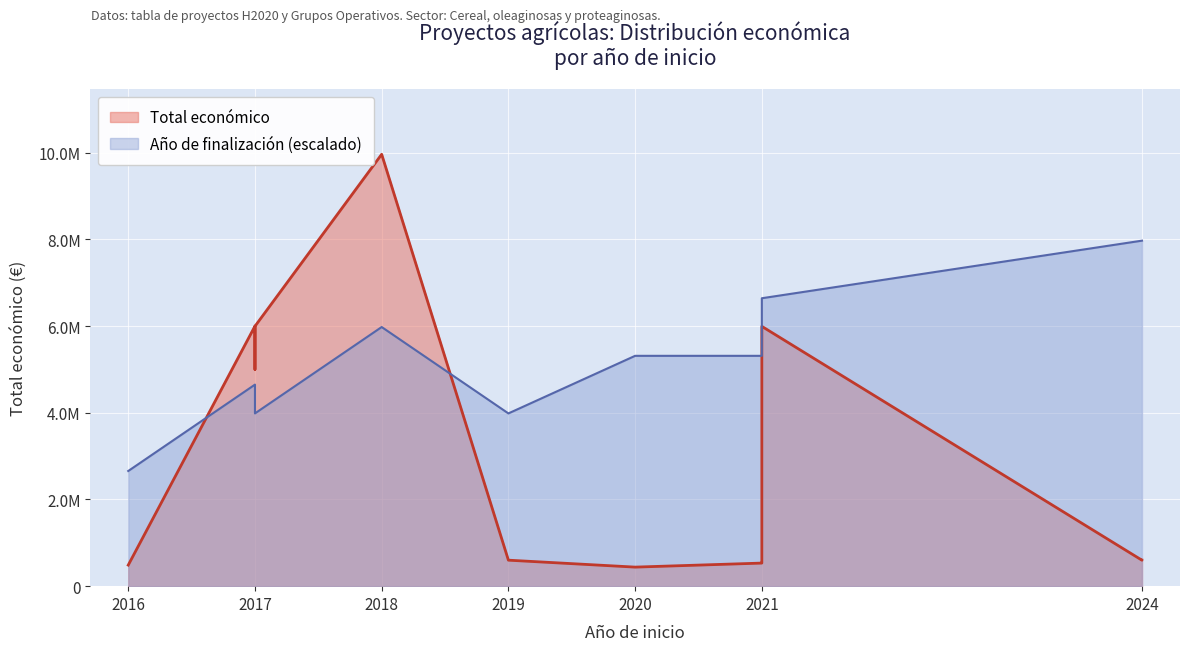

The value of Año de finalización at 2021 is 8105739.3. True or false?

False